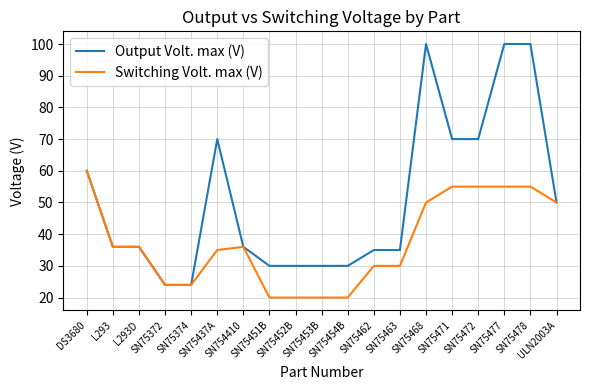

What is the approximate value of Switching Volt. max (V) at SN75374?

24